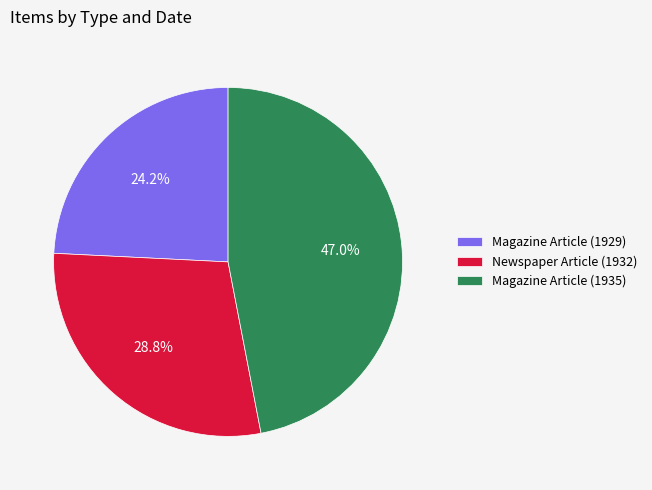

What percentage is the Magazine Article (1935) slice, to the nearest percent?

47%